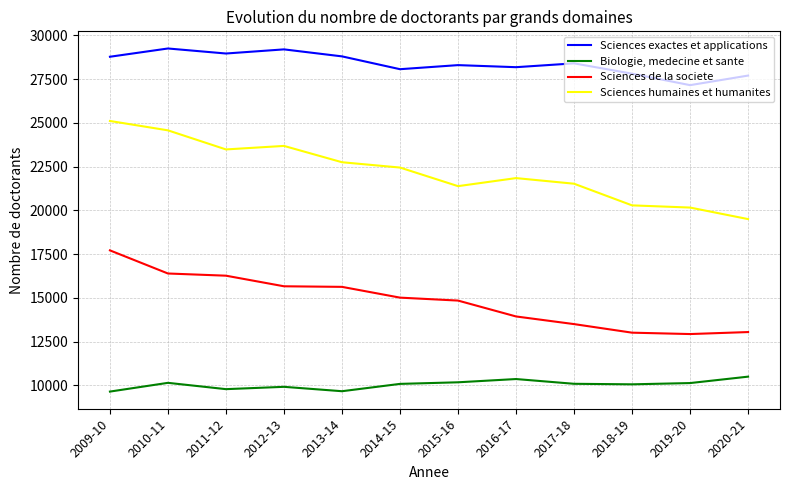

What is the sum of all Sciences humaines et humanites values?

266745